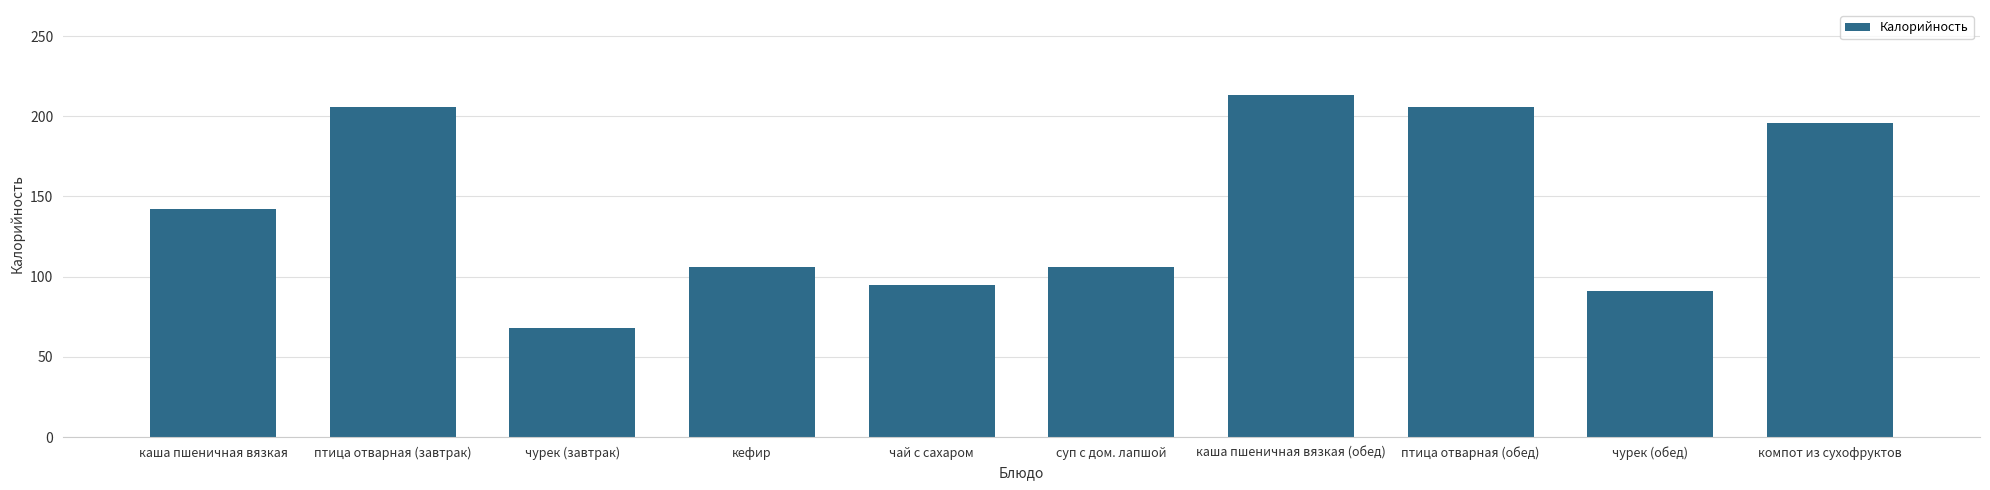

What is the ratio of the value at кефир to the value at птица отварная (завтрак)?

0.5